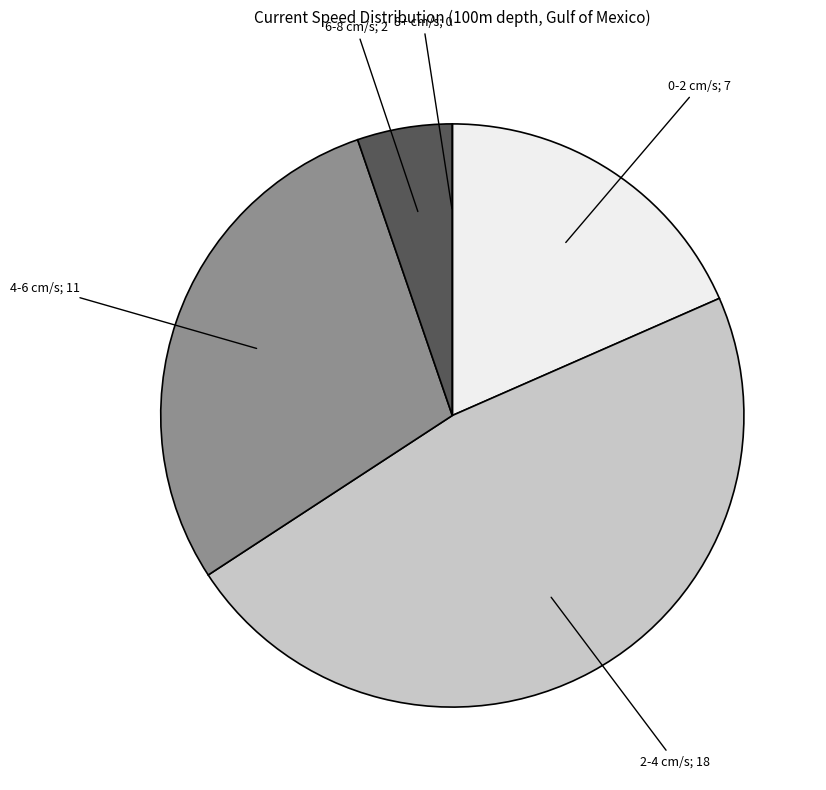

Do 4-6 cm/s; 11 and 6-8 cm/s; 2 together represent more than half of the pie?

No